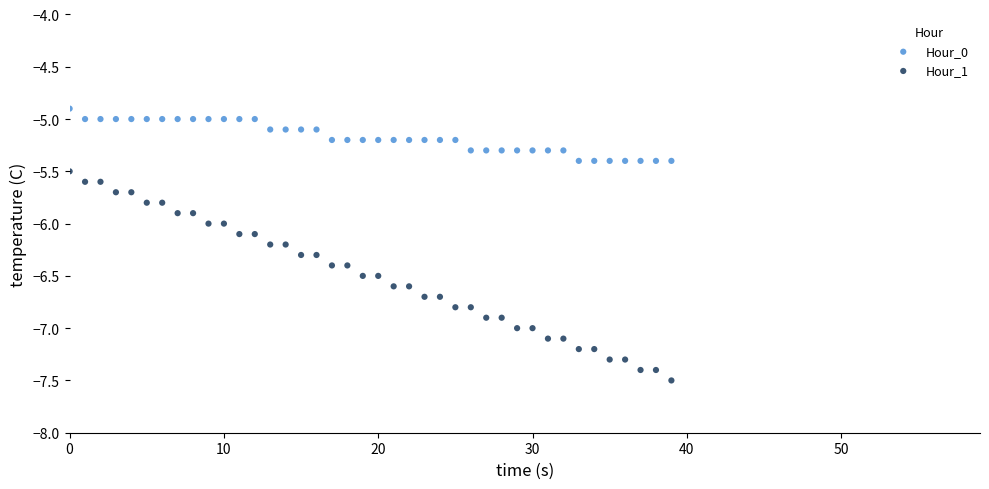

Which series has the widest spread of Y values?

Hour_1